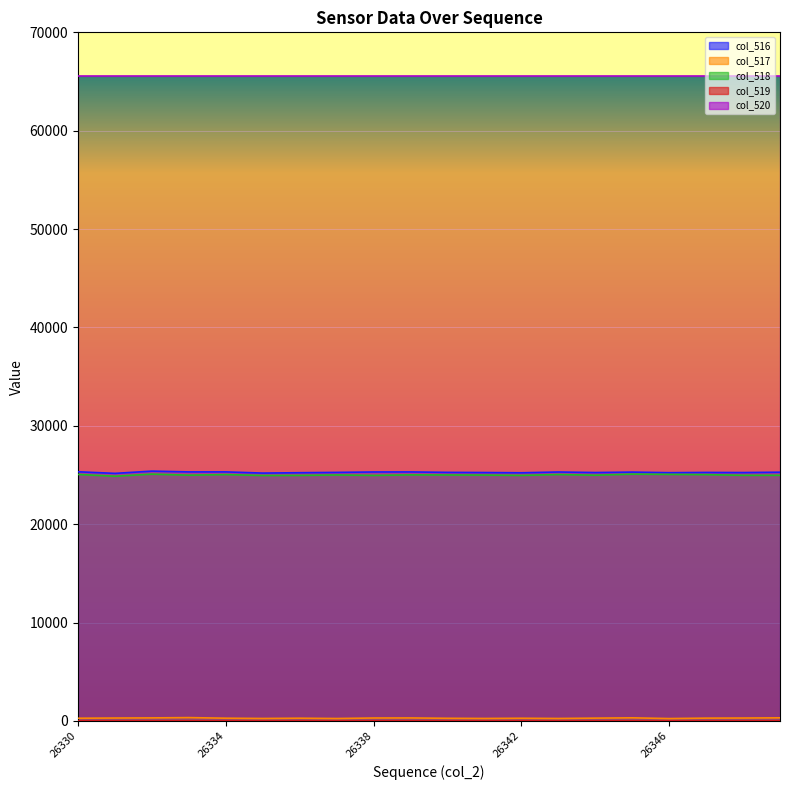

What is the sum of the col_518 values at 26333 and 26336?

49937